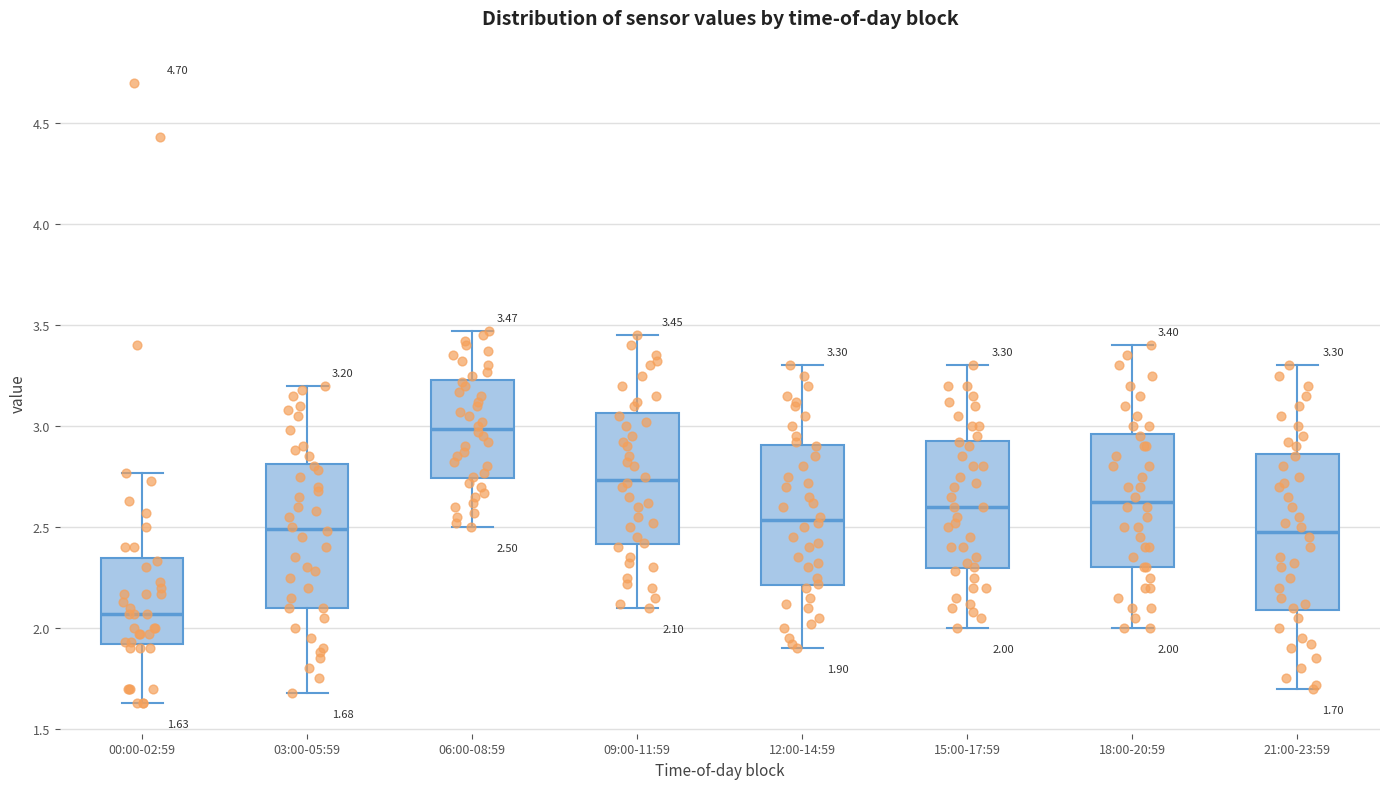

Which box is the tallest, from its lower edge to its upper edge?

21:00-23:59